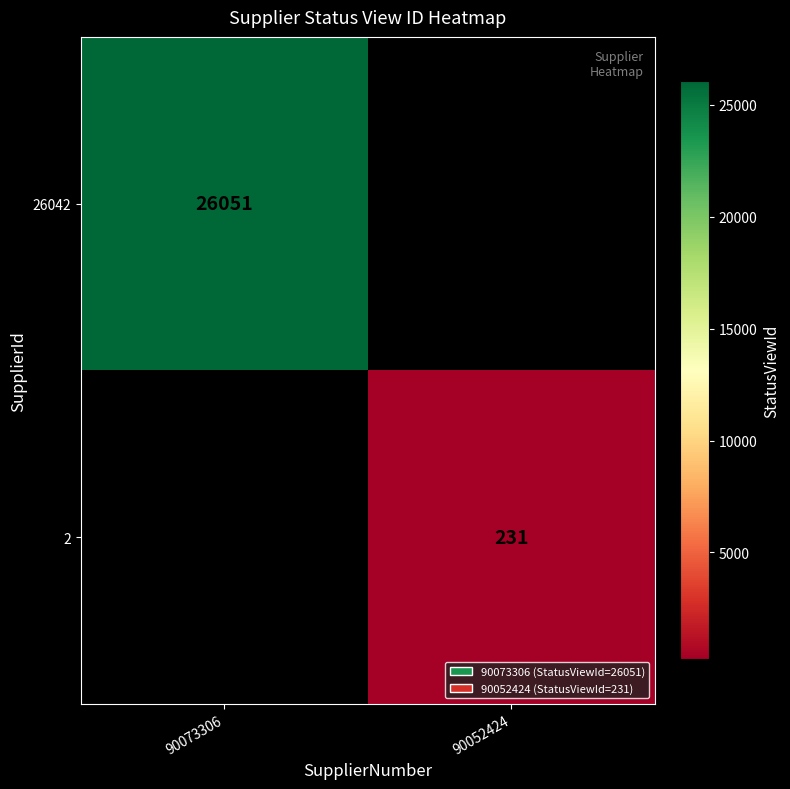

The value of 26042 at 90073306 is 26051. True or false?

True